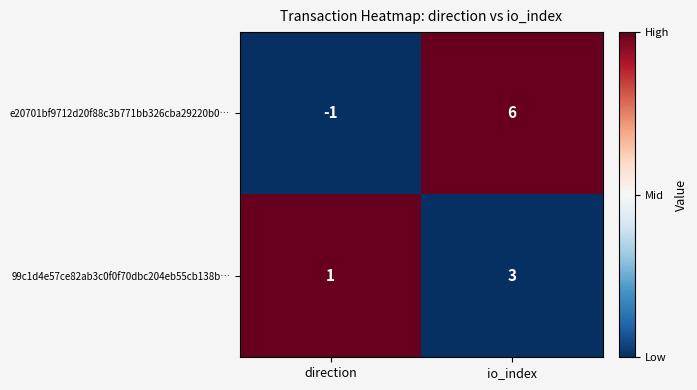

Reading left to right, what are all the values shown in this chart?

e20701bf9712d20f88c3b771bb326cba29220b0…: -1	6
99c1d4e57ce82ab3c0f0f70dbc204eb55cb138b…: 1	3